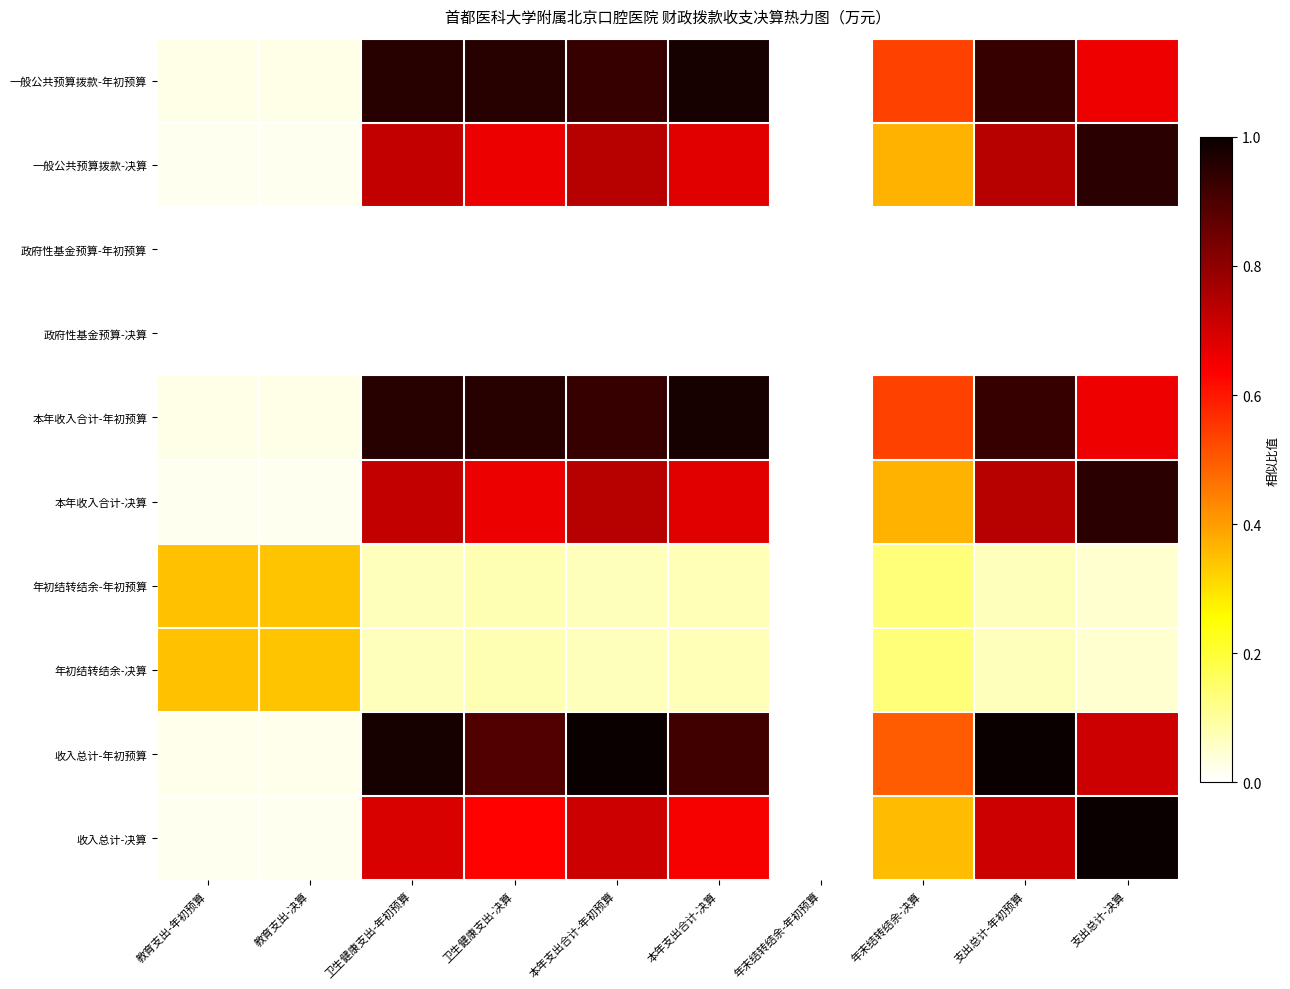

At which category is the sum across all series the highest?

本年支出合计-年初预算